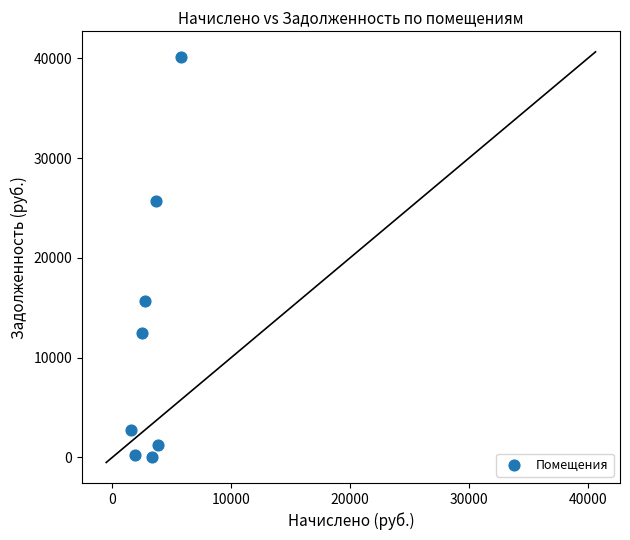

What is the range of Y values (max minus min)?

40139.9